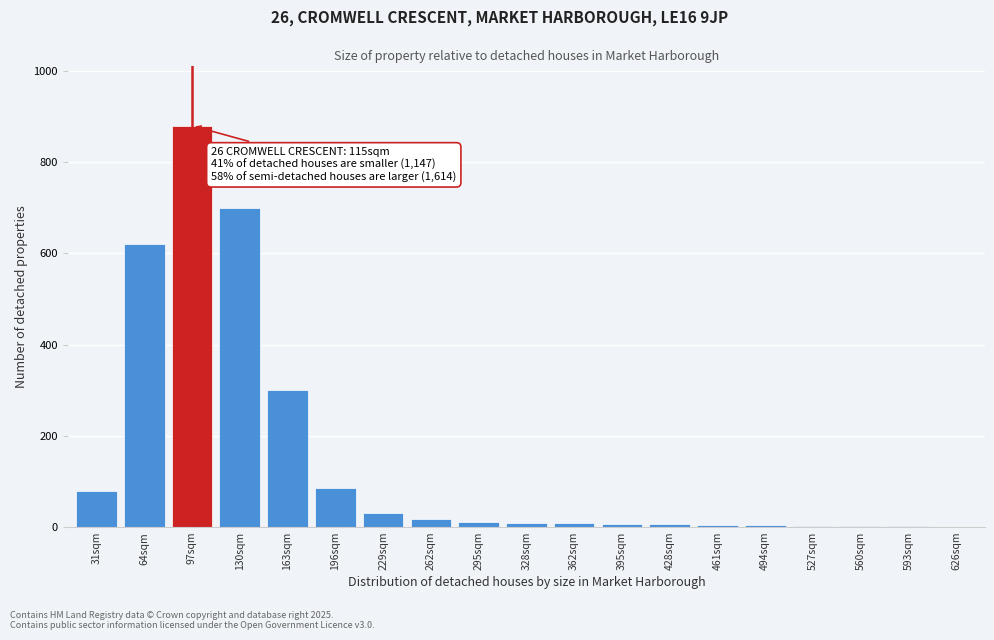

At which label is the value closest to 440?

163sqm